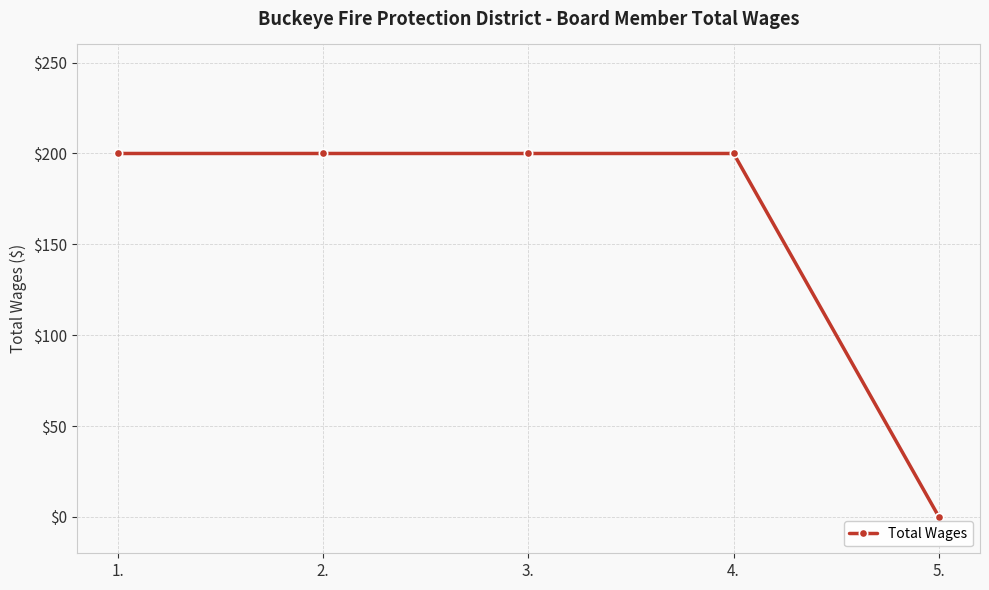

What position from the right is 4.?

2